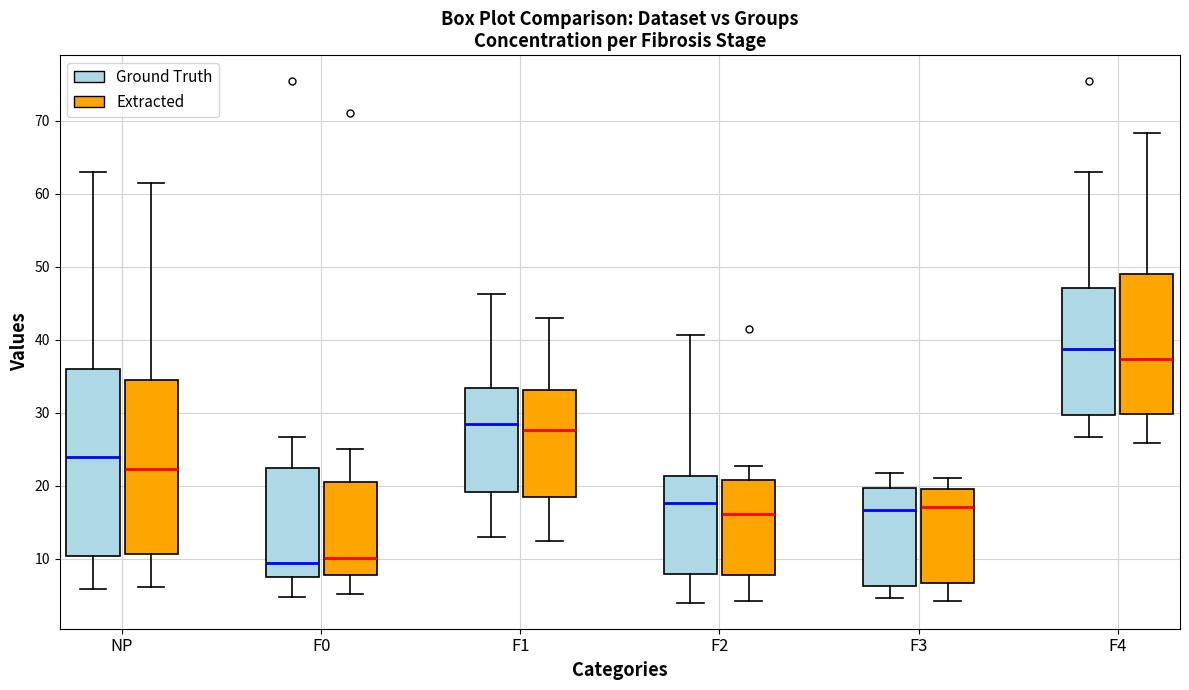

Where does the median line of the box for F4 (Extracted) sit on the y-axis? The values are not printed on the chart, so give them approximately, as read against the axis.

37